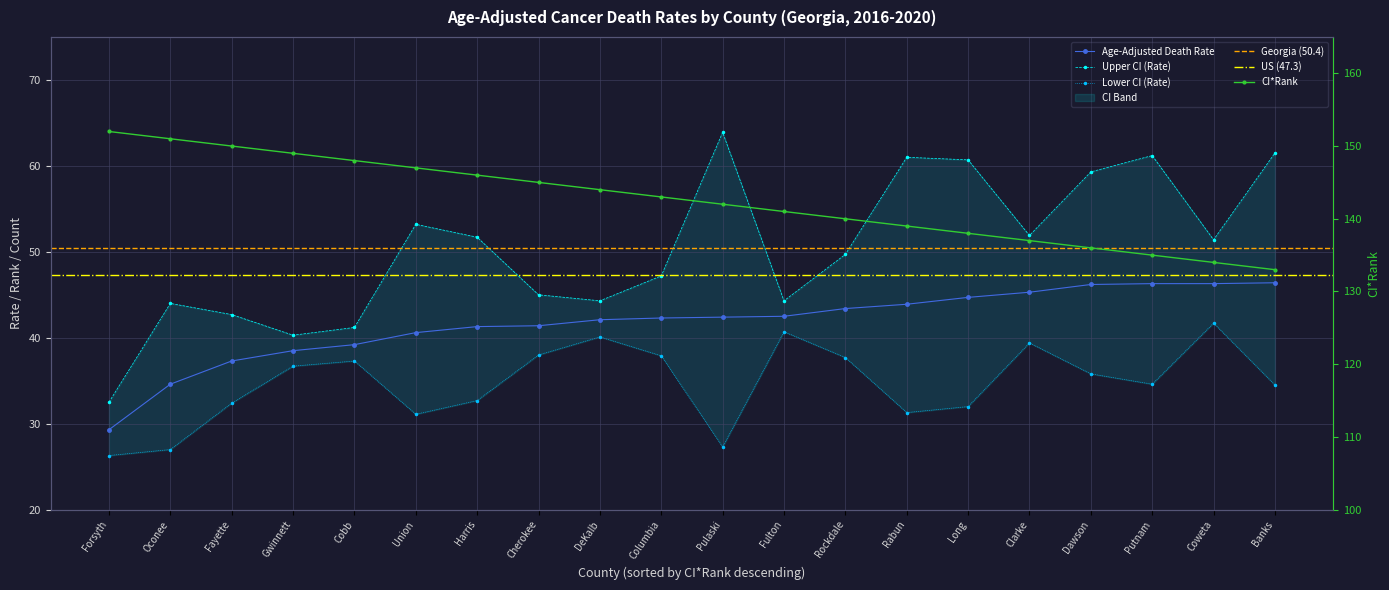

What is the label of the 3rd point from the right?

Putnam